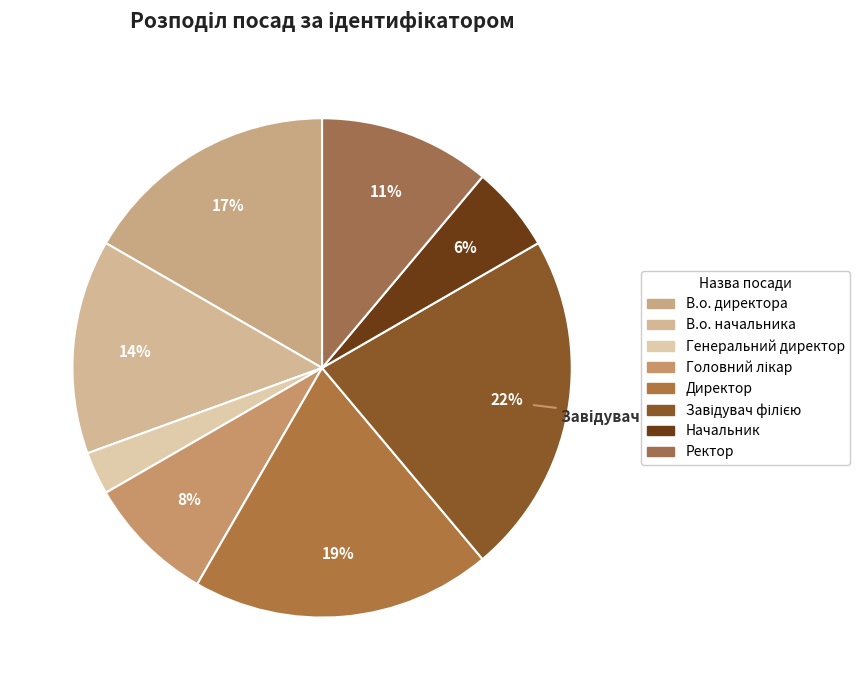

How many slices are in this pie chart?

8